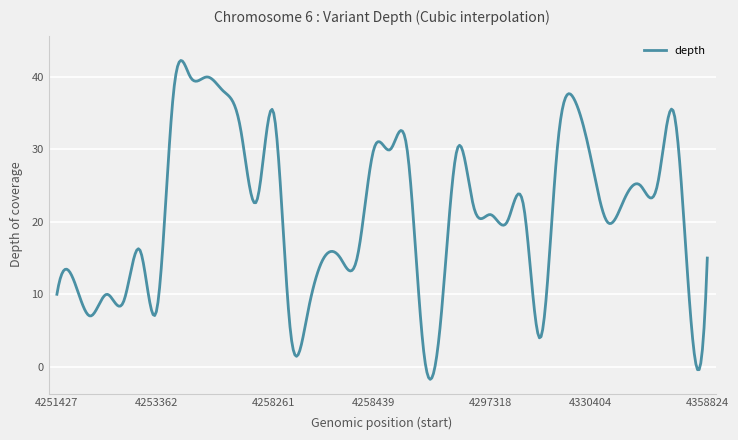

What is the smallest value displayed?

-1.7